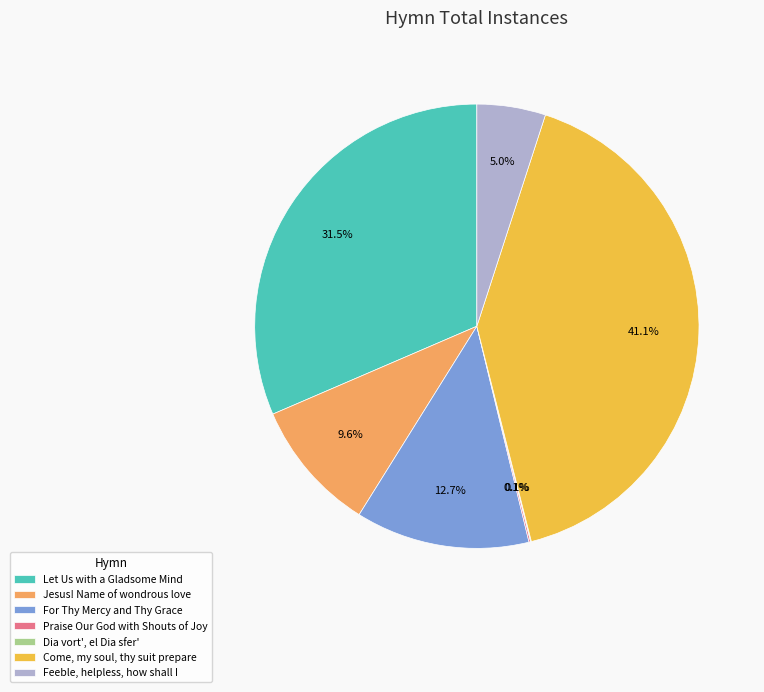

Does Let Us with a Gladsome Mind account for over 50% of the chart?

No